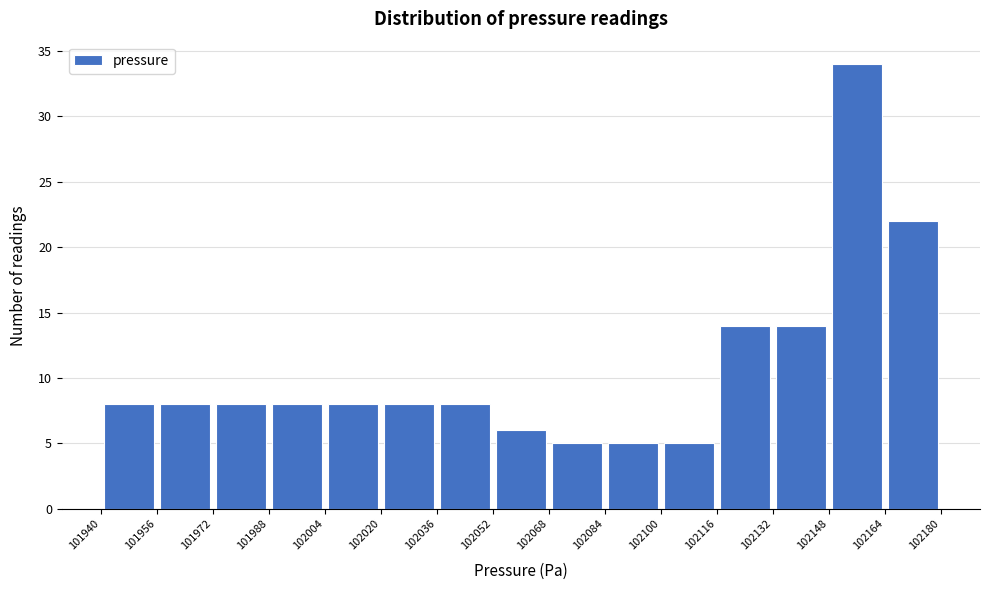

Reading left to right, transcribe this chart: for each bar, give the range it covers on the x-axis and its height. The values are not printed on the chart, so give them approximately, as read against the axis.

101940 to 101956: 8
101956 to 101972: 8
101972 to 101988: 8
101988 to 102004: 8
102004 to 102020: 8
102020 to 102036: 8
102036 to 102052: 8
102052 to 102068: 6
102068 to 102084: 5
102084 to 102100: 5
102100 to 102116: 5
102116 to 102132: 14
102132 to 102148: 14
102148 to 102164: 34
102164 to 102180: 22